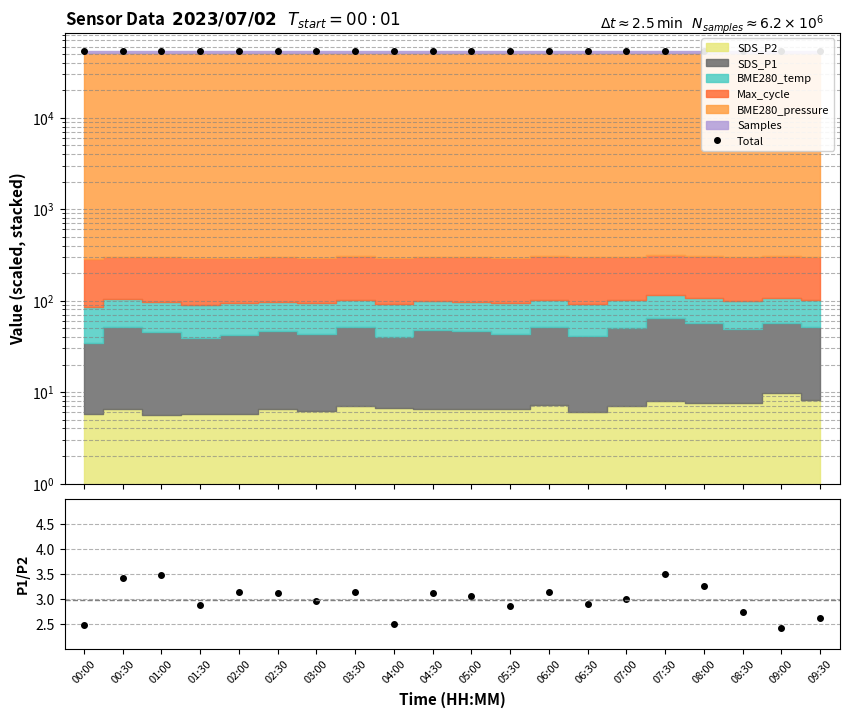

What is the average value?

53596.6